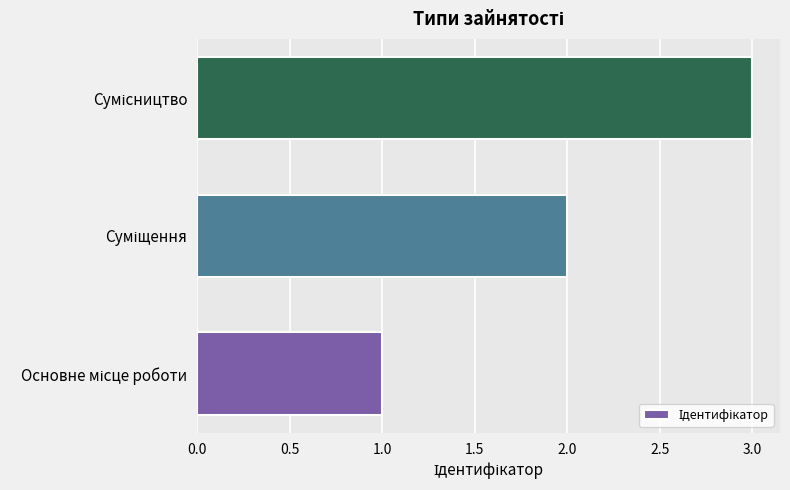

How many bars are there in total?

3